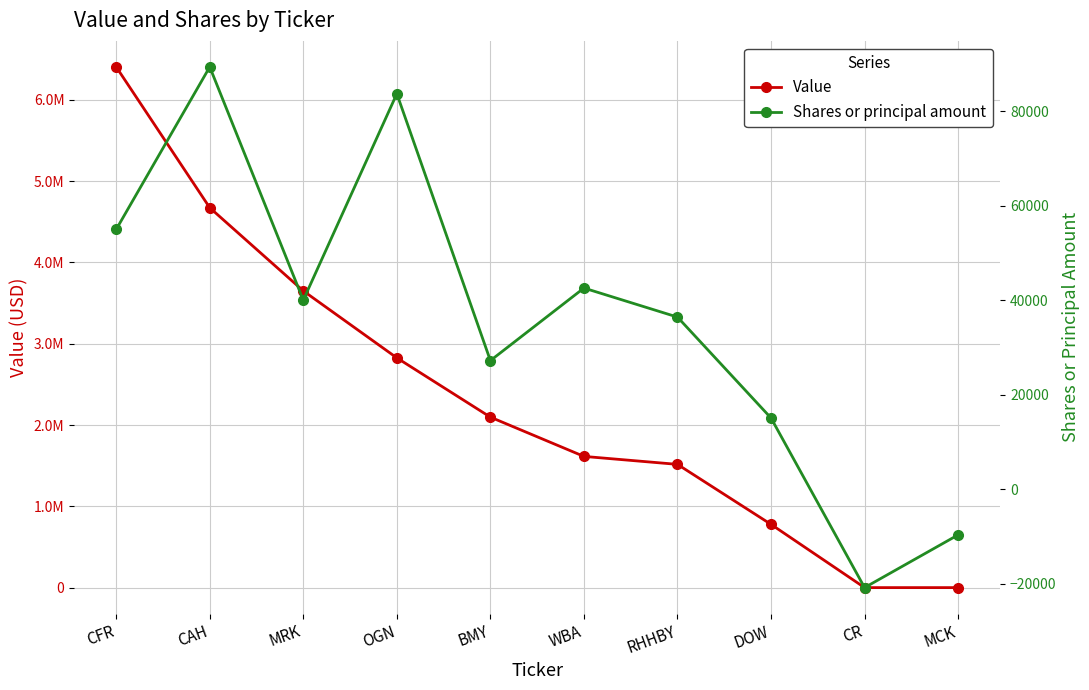

What position from the right is MRK?

8